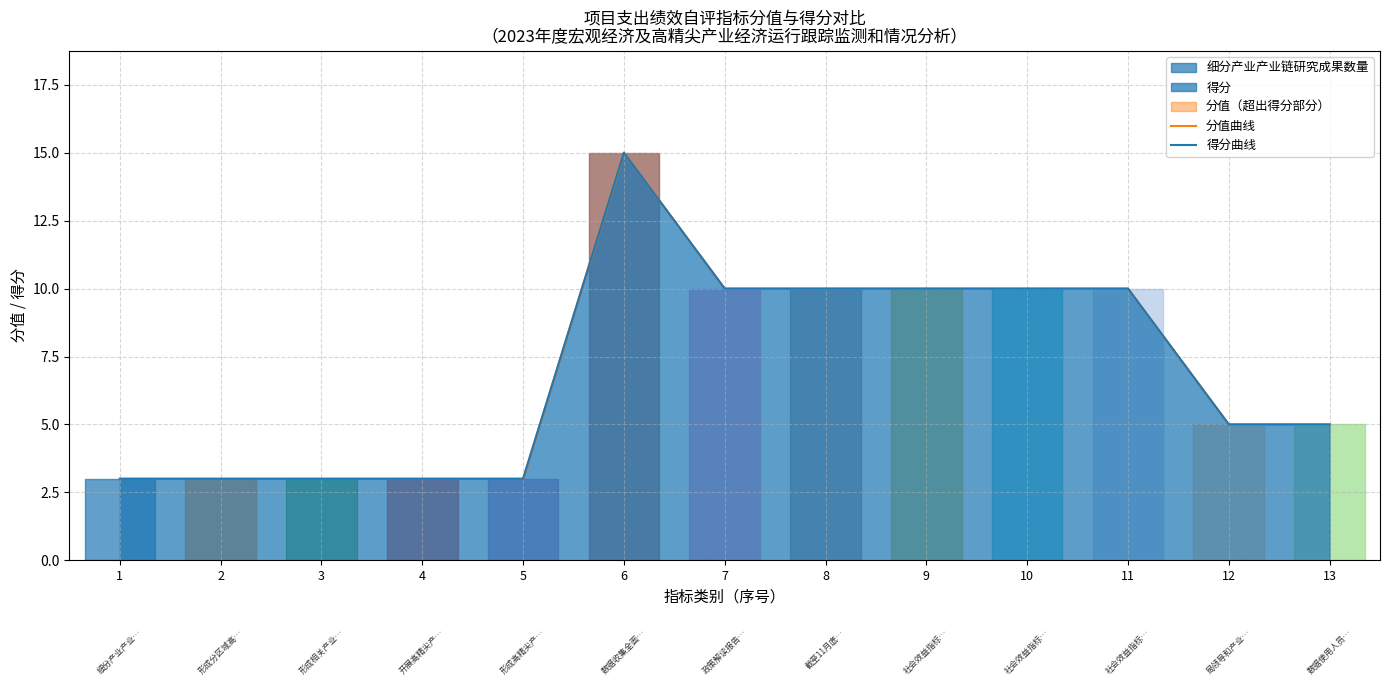

The value of 分值曲线 at 13 is 5. True or false?

True